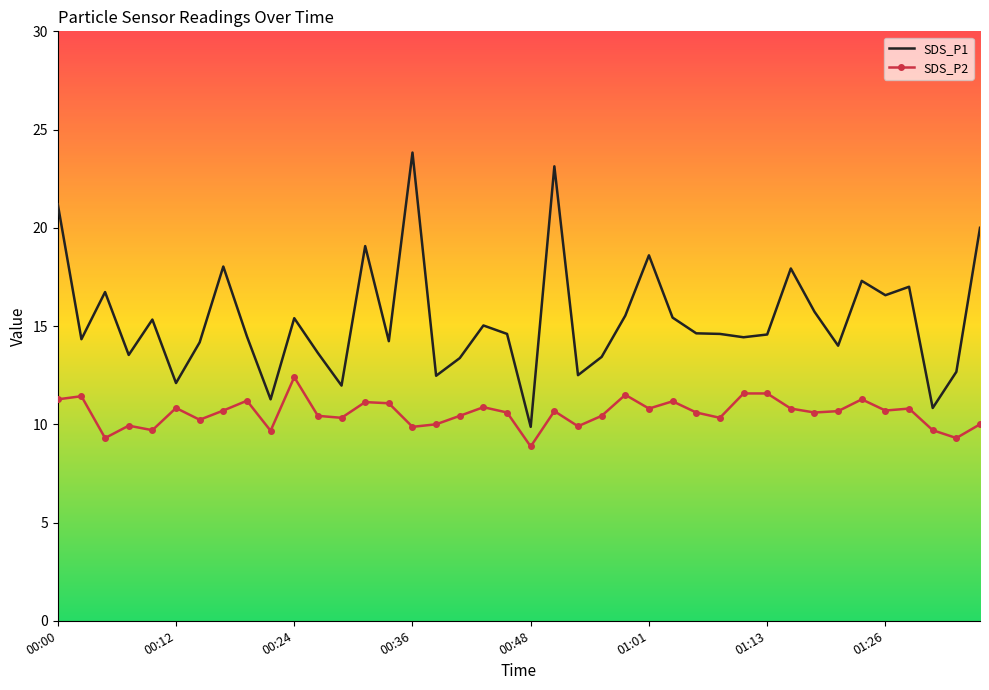

Which series has the largest total across all categories?

SDS_P1